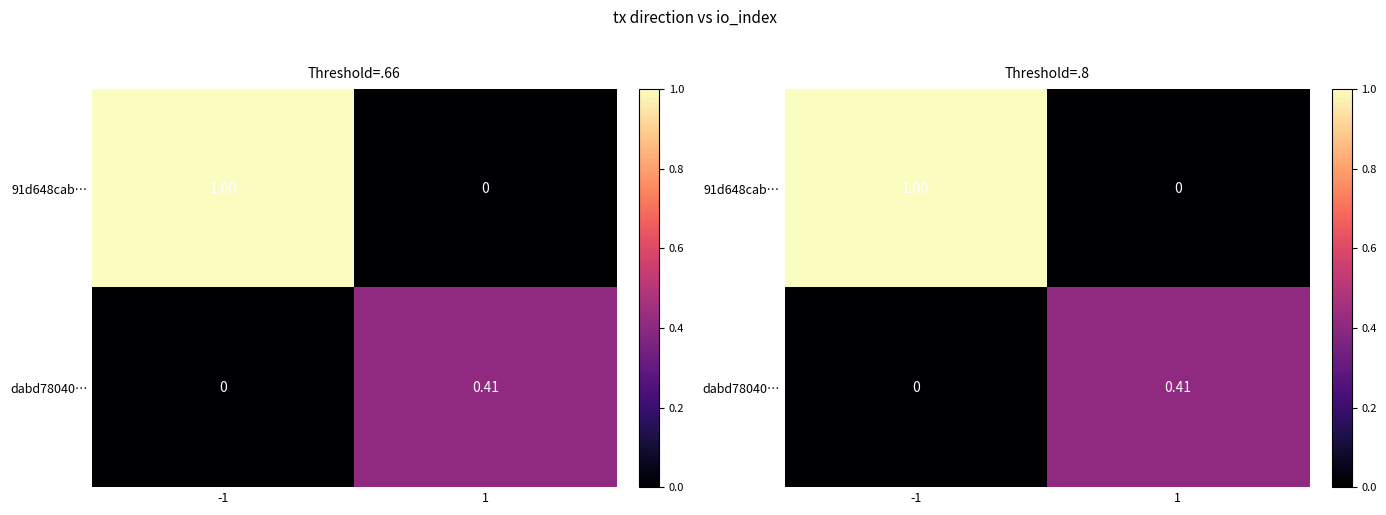

Is it true that 91d648cab… equals -0.6 at 1?

False